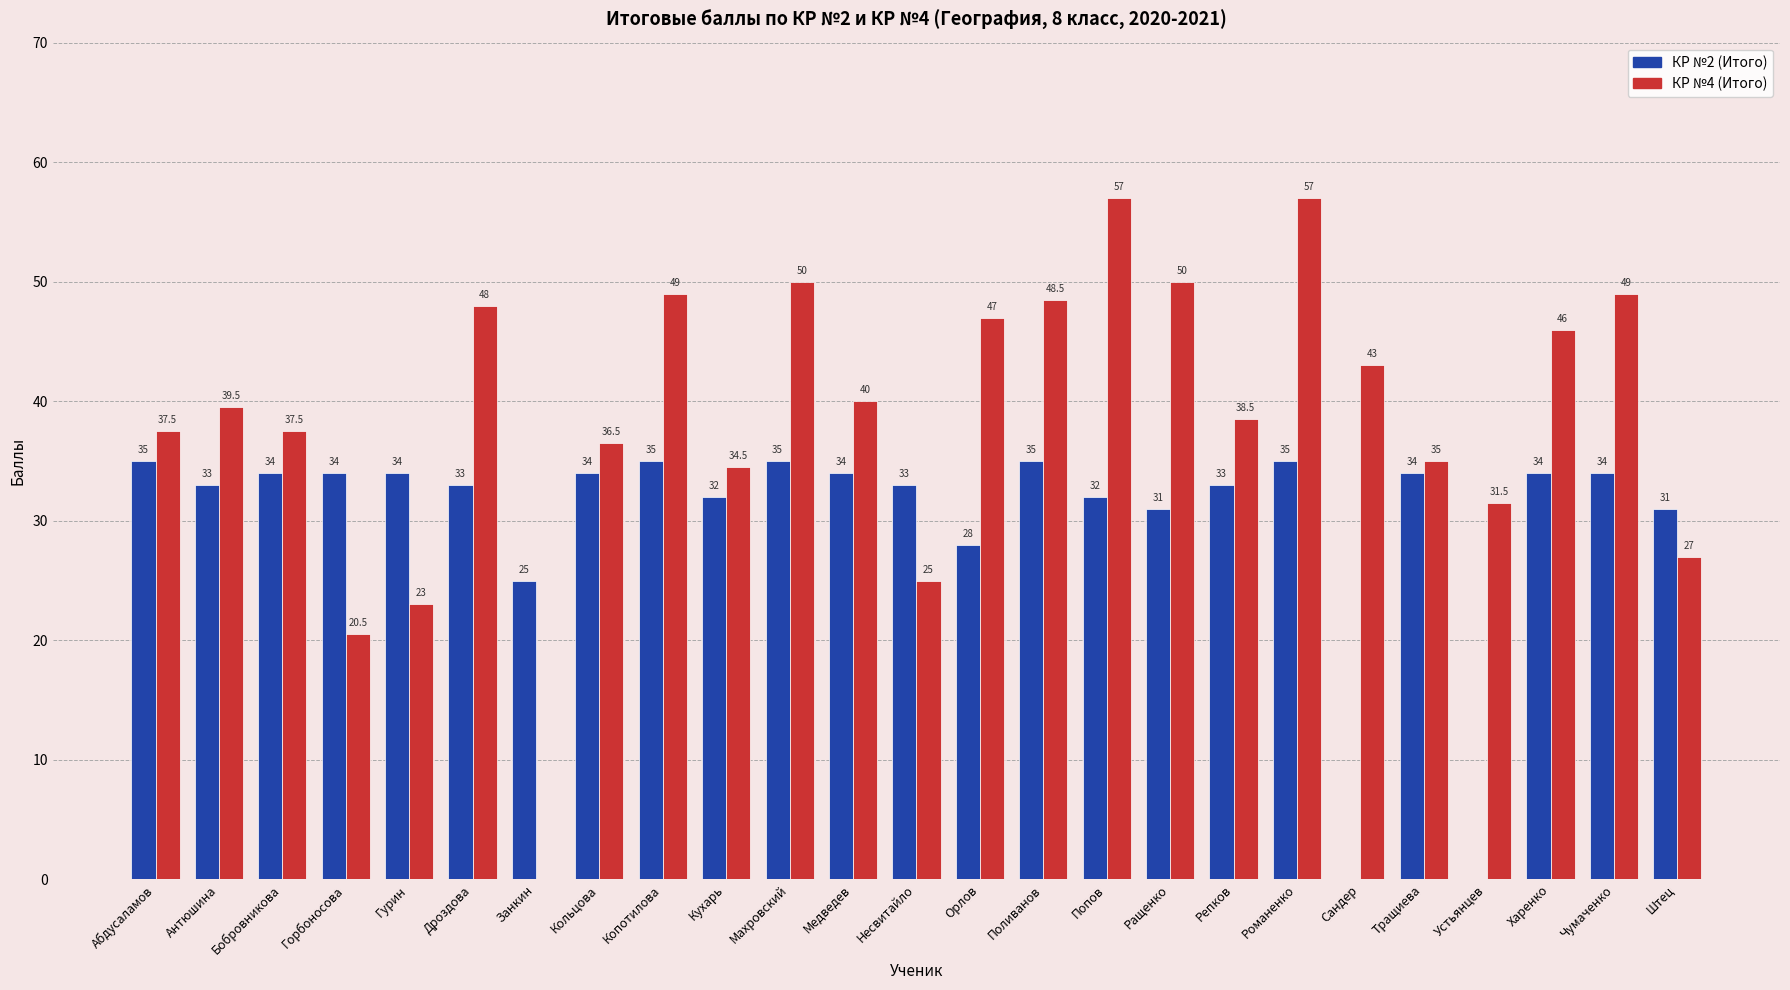

Is the value of КР №2 (Итого) at Кольцова greater than the value of КР №4 (Итого) at Чумаченко?

No